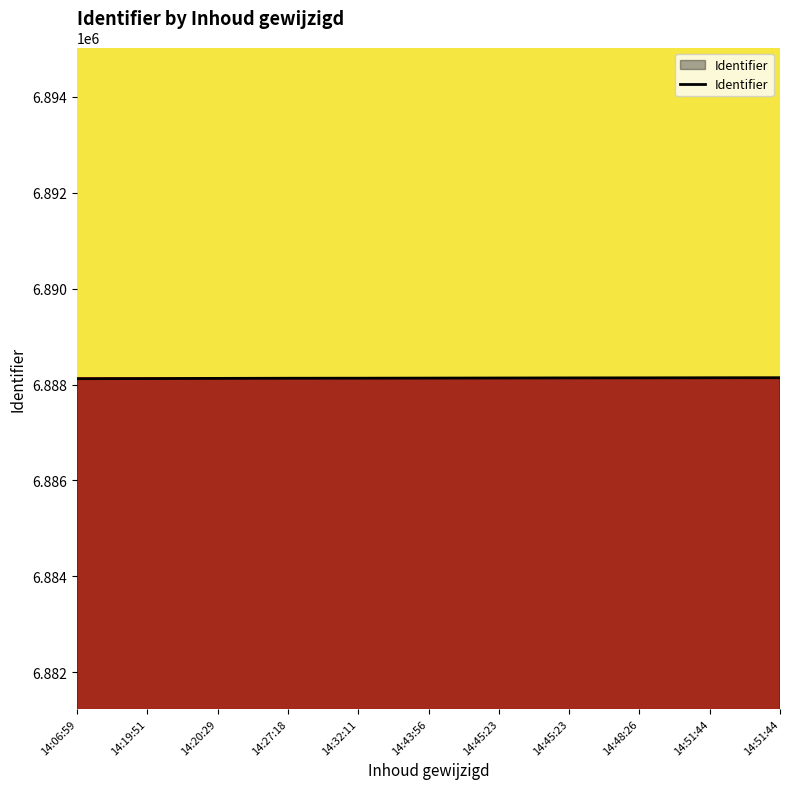

Rank the categories by value from highest to lowest.

14:51:44, 14:51:44, 14:48:26, 14:45:23, 14:45:23, 14:43:56, 14:32:11, 14:27:18, 14:20:29, 14:19:51, 14:06:59